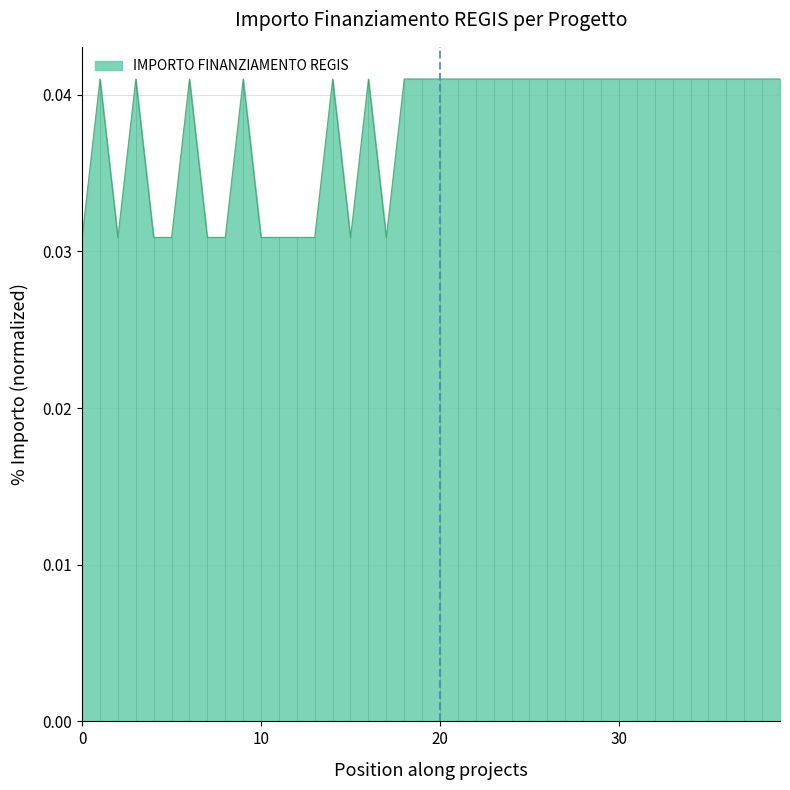

Does the chart display data point markers on the line(s)?

No